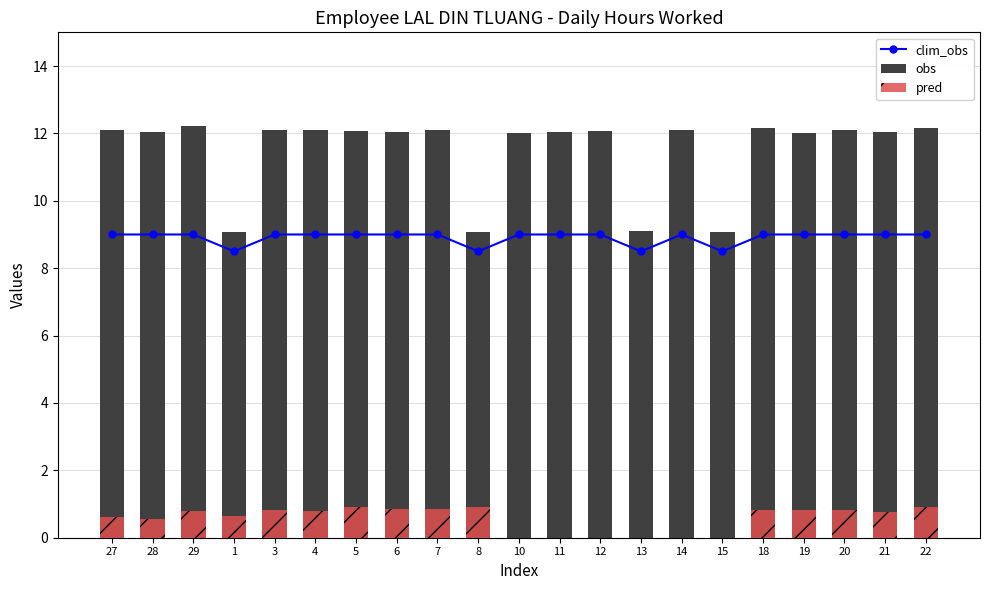

Is it true that pred equals 0.3 at 14?

False